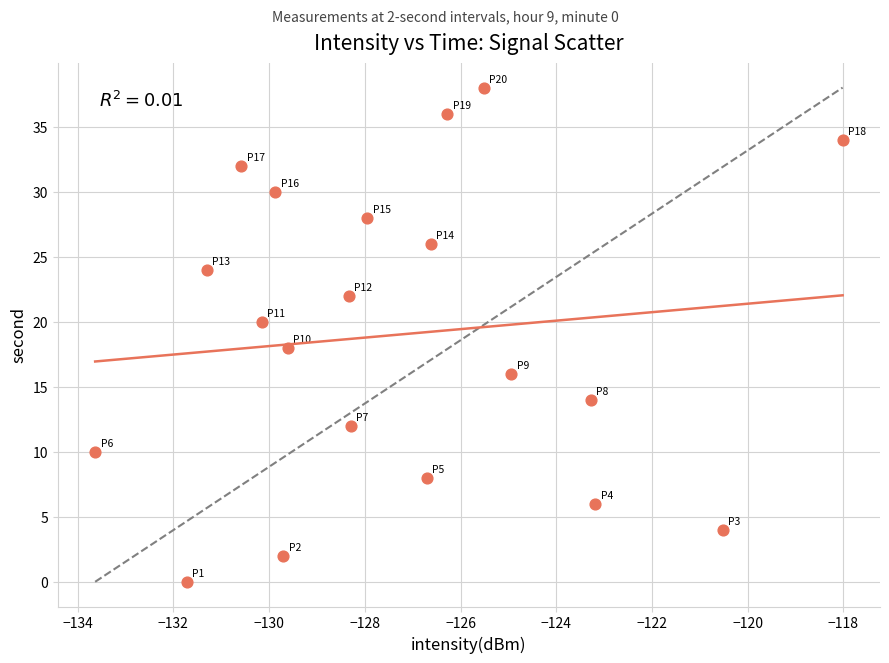

What is the range of Y values (max minus min)?

38